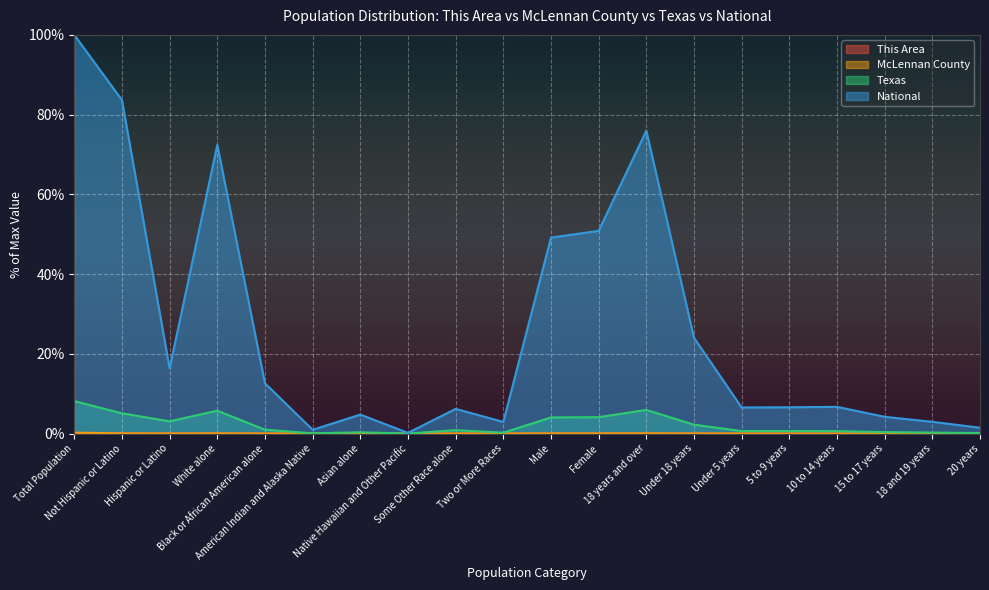

What is the label of the 1st point from the left?

Total Population